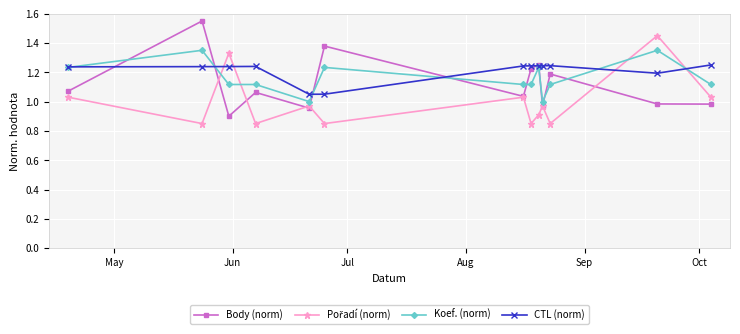

What is the value of the Body (norm) point at the 3rd from the left?

0.9